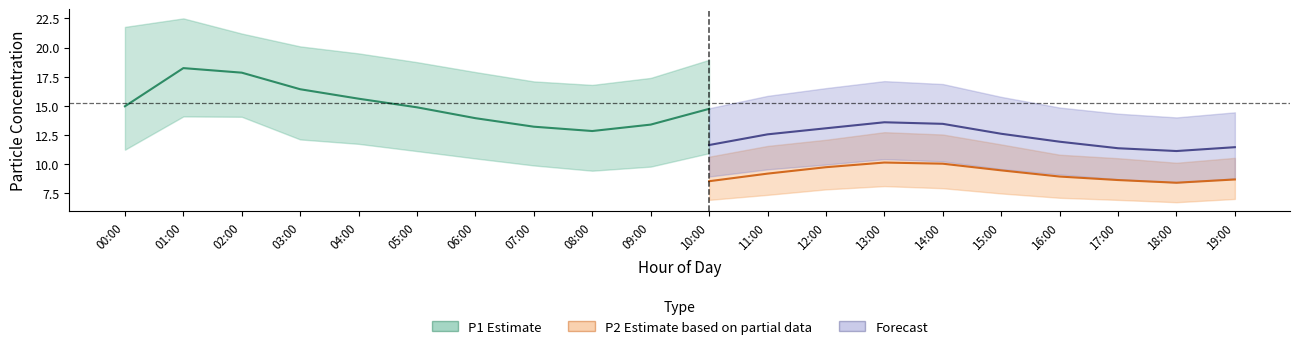

Is the value of P1_lower at 12:00 greater than the value of P1_upper at 01:00?

No